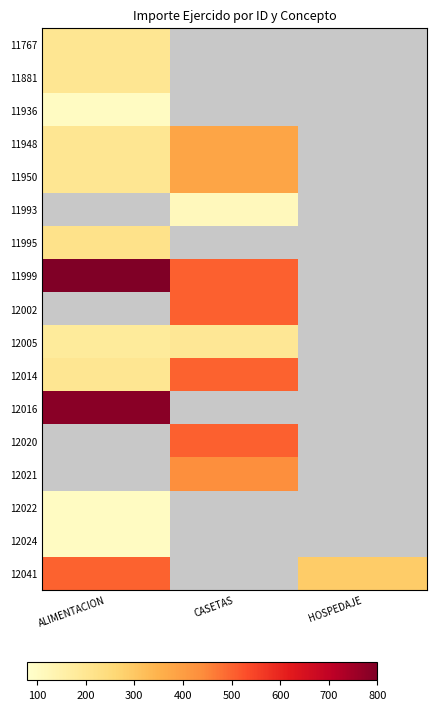

The value of 11950 at CASETAS is 380.0. True or false?

True